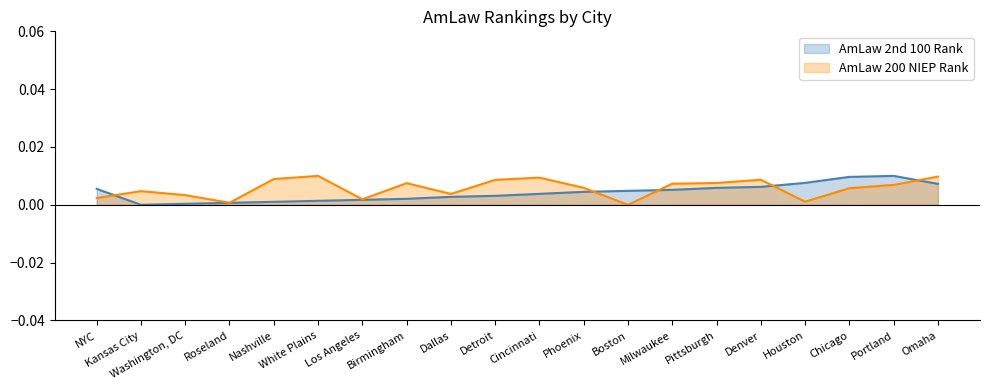

Which series has the largest total across all categories?

AmLaw 200 NIEP Rank